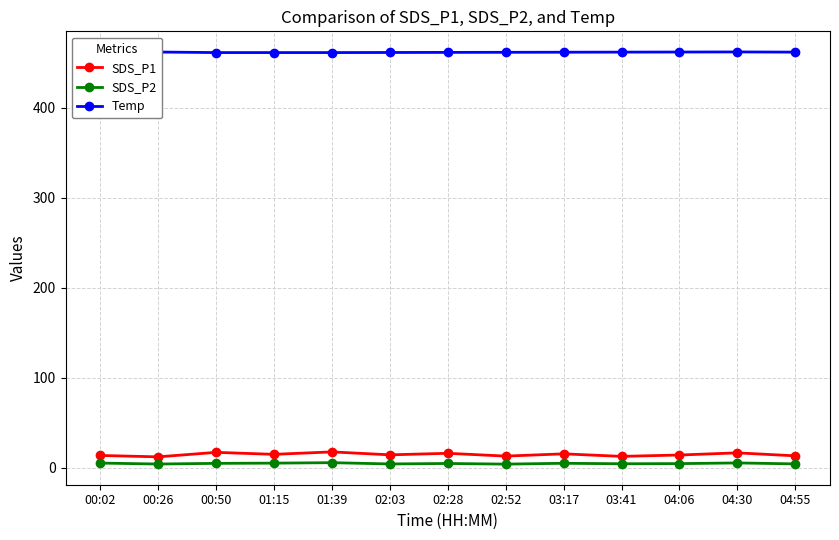

What is the approximate value of SDS_P1 at 04:30?

16.7